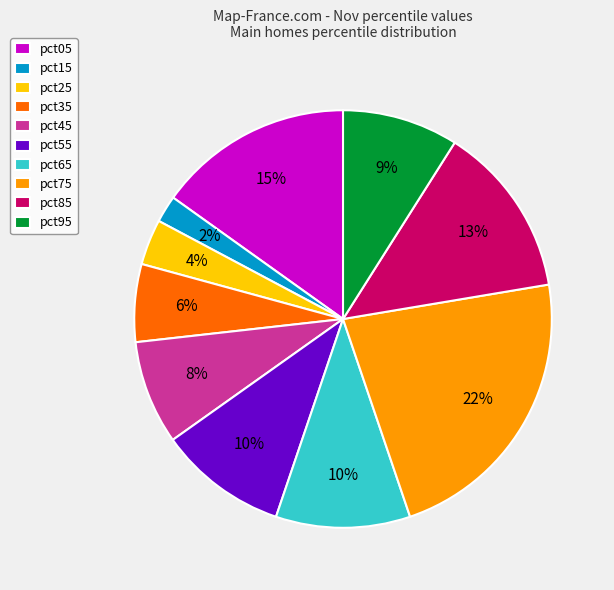

How many segments does this pie chart have?

10